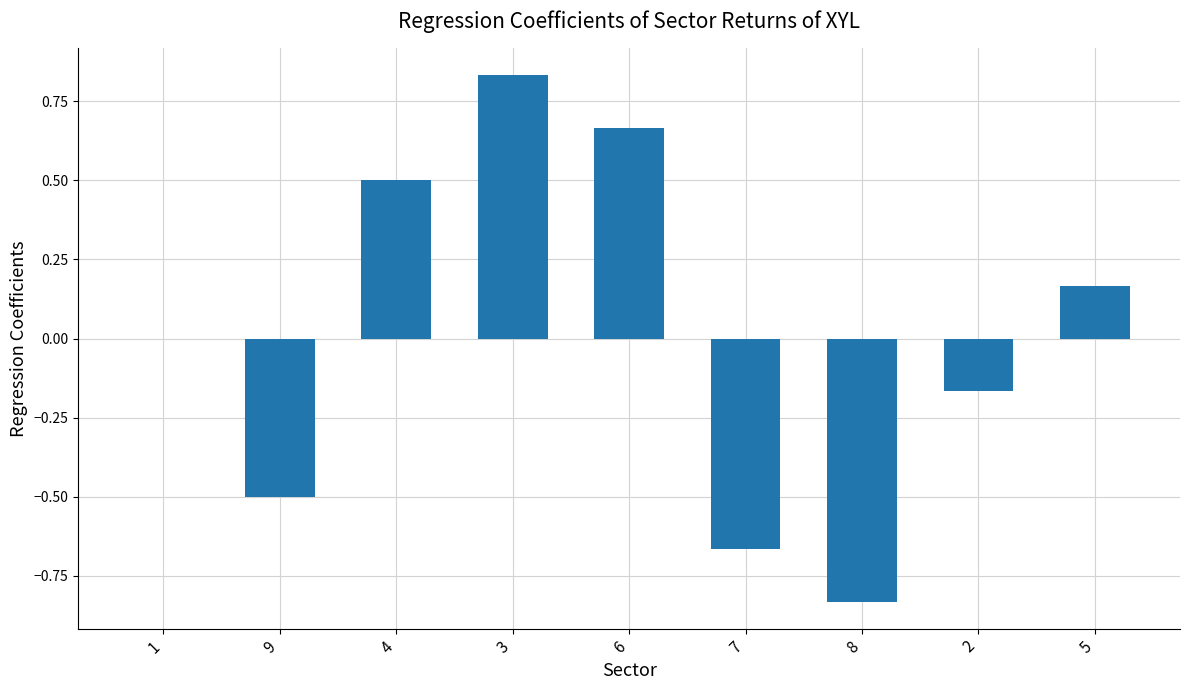

Are the bars horizontal?

No